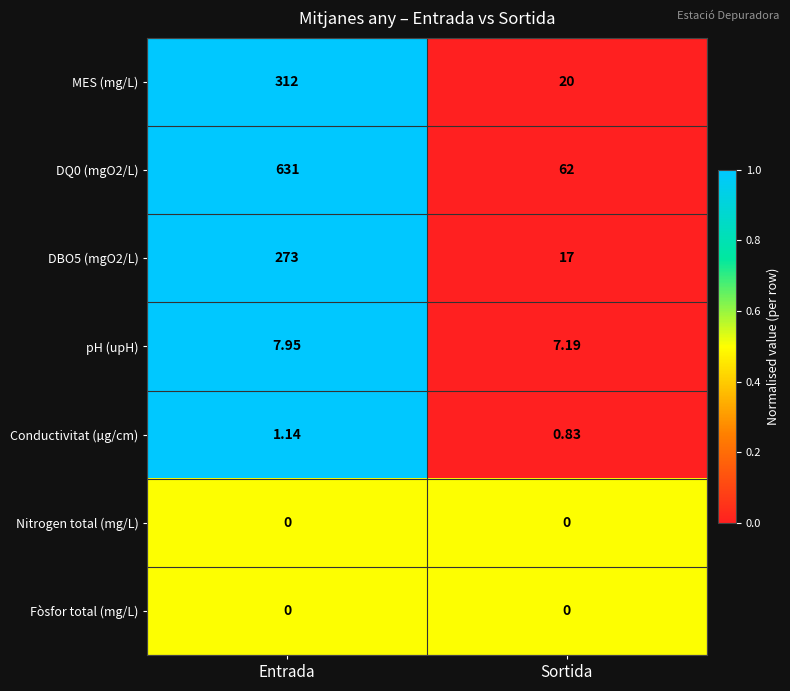

Is the value of pH (upH) at Sortida greater than the value of Nitrogen total (mg/L) at Entrada?

Yes